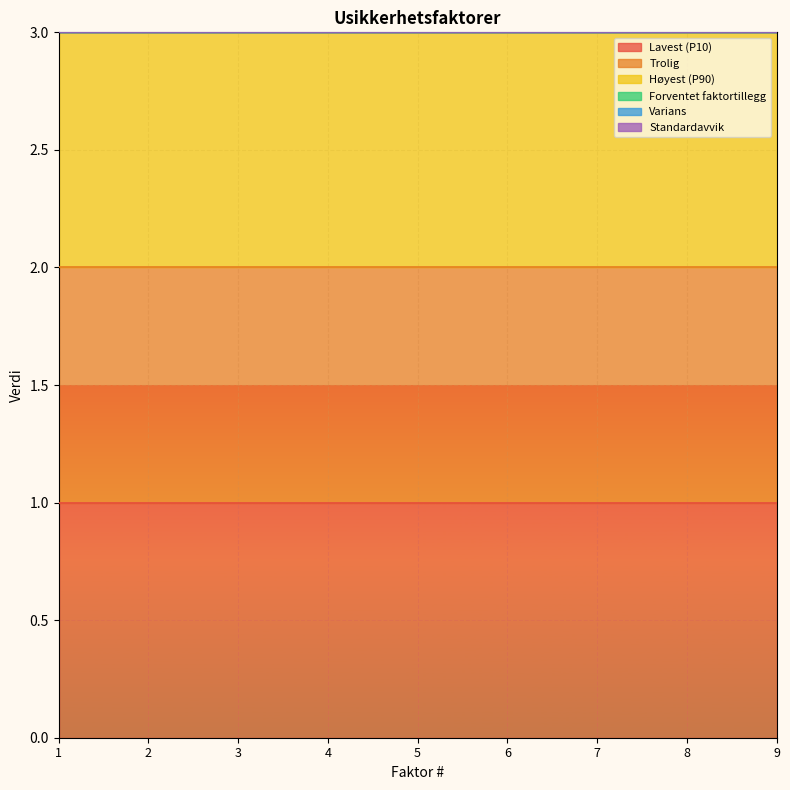

Reading right to left, extract all data points from this chart.

Lavest (P10): 1	1	1	1	1	1	1	1	1
Trolig: 1	1	1	1	1	1	1	1	1
Høyest (P90): 1	1	1	1	1	1	1	1	1
Forventet faktortillegg: 0	0	0	0	0	0	0	0	0
Varians: 0	0	0	0	0	0	0	0	0
Standardavvik: 0	0	0	0	0	0	0	0	0